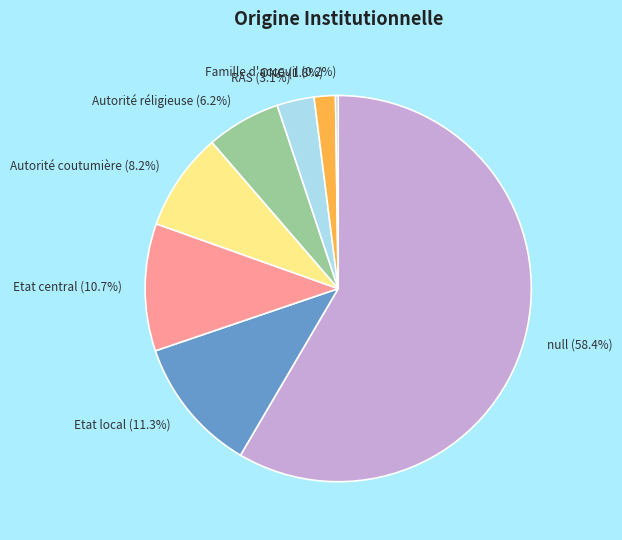

The ONG slice represents 2% of the pie. True or false?

True